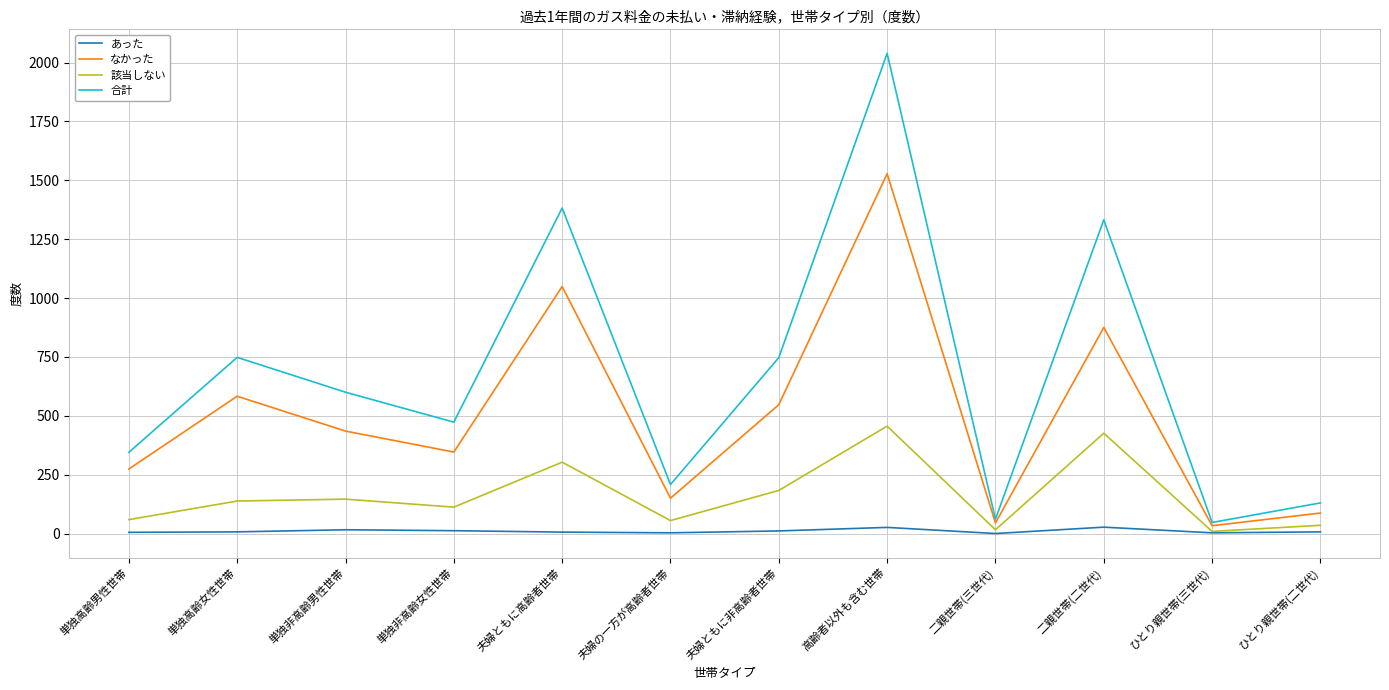

What position from the left is 二親世帯(三世代)?

9